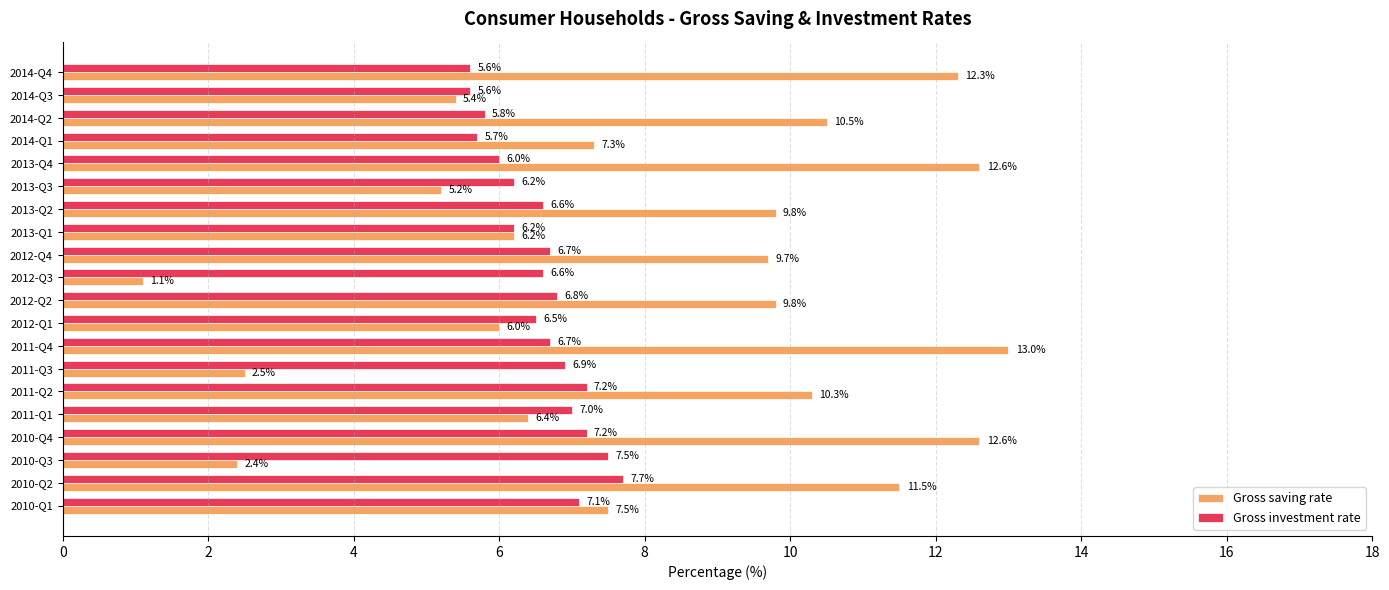

What is the sum of all Gross saving rate values?

162.1